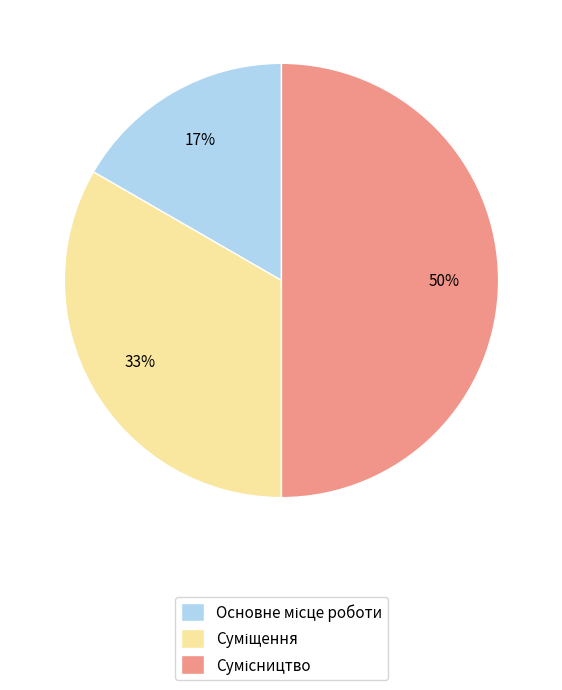

To the nearest percent, what is the average slice percentage?

33%